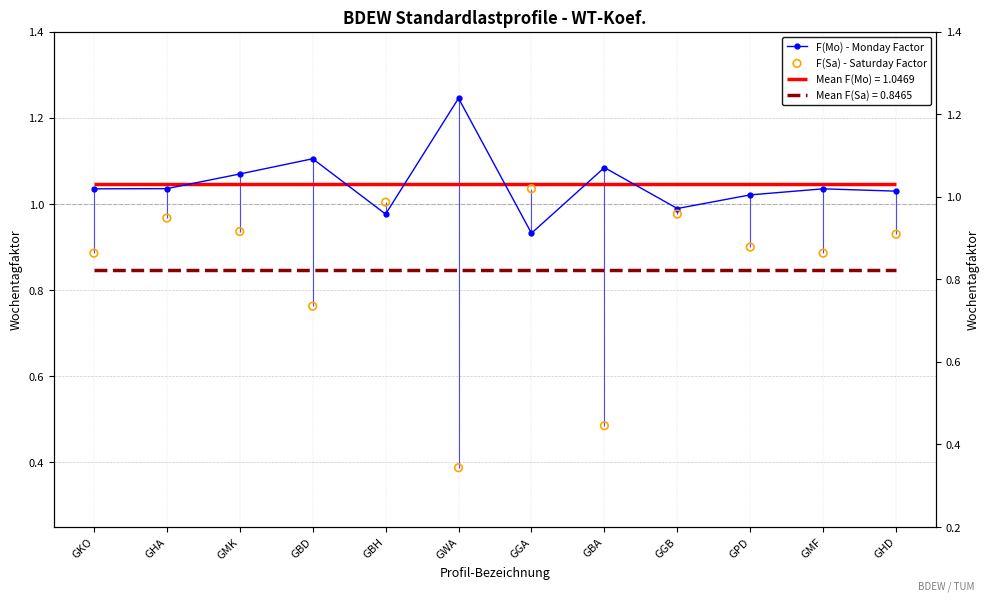

What is the total value across all series at GBD?

1.9